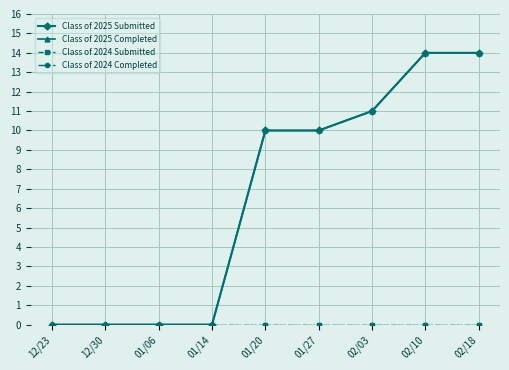

Does the chart have visible grid lines?

Yes